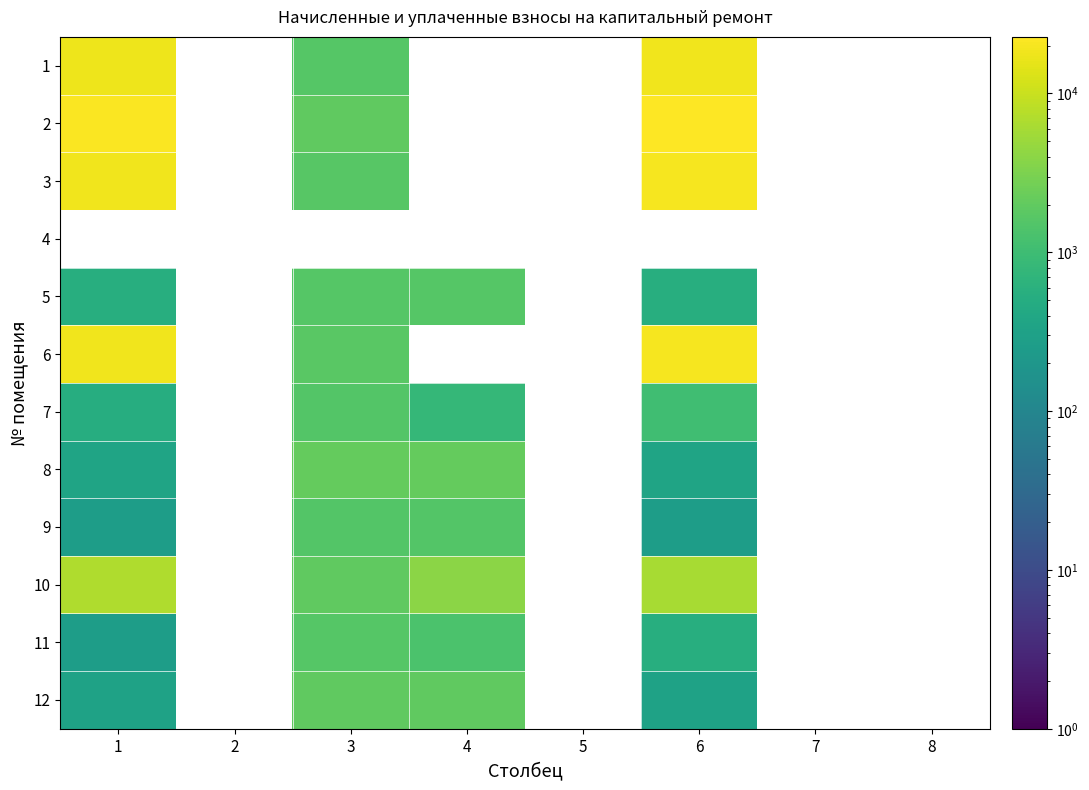

What is the difference between the maximum and minimum values in the 1 series?

16827.4